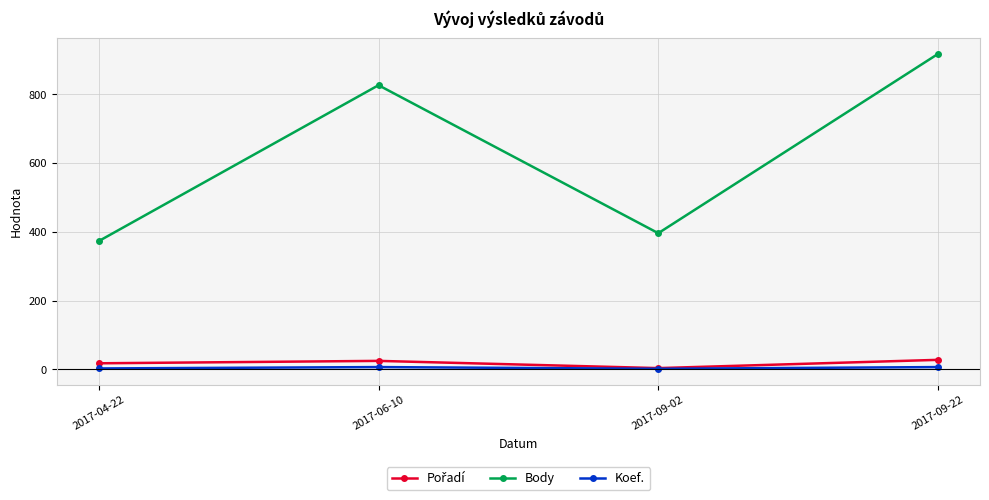

Which series has the widest spread of values?

Body